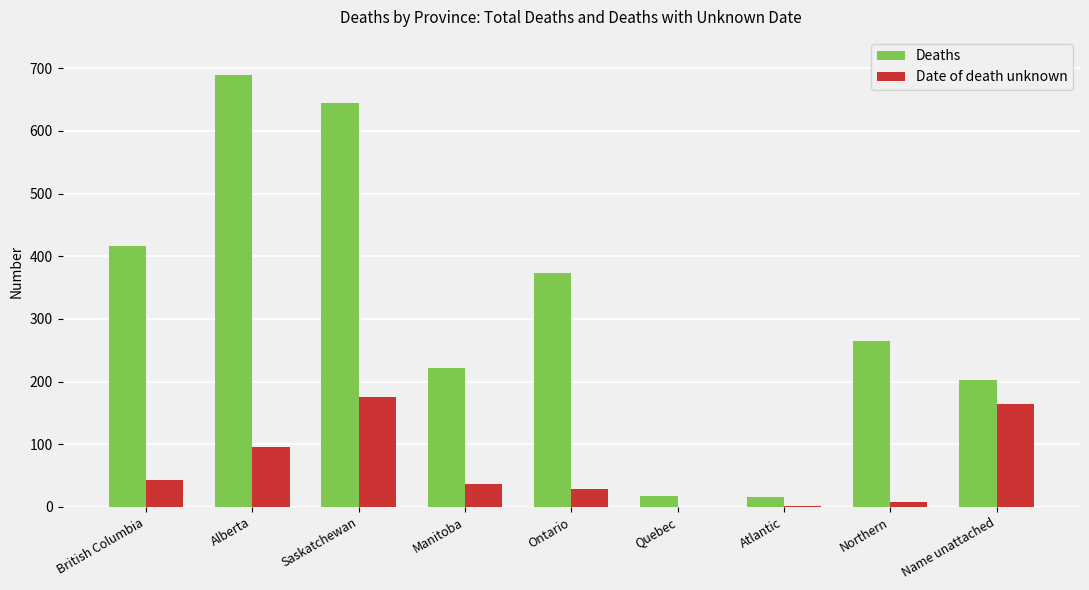

Which category has the highest value across all series?

Alberta